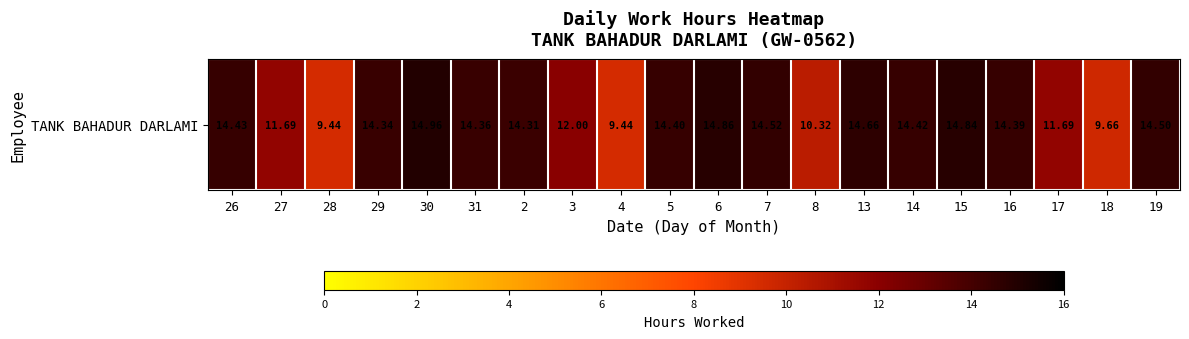

The chart shows a value of 4.5 at 2. True or false?

False